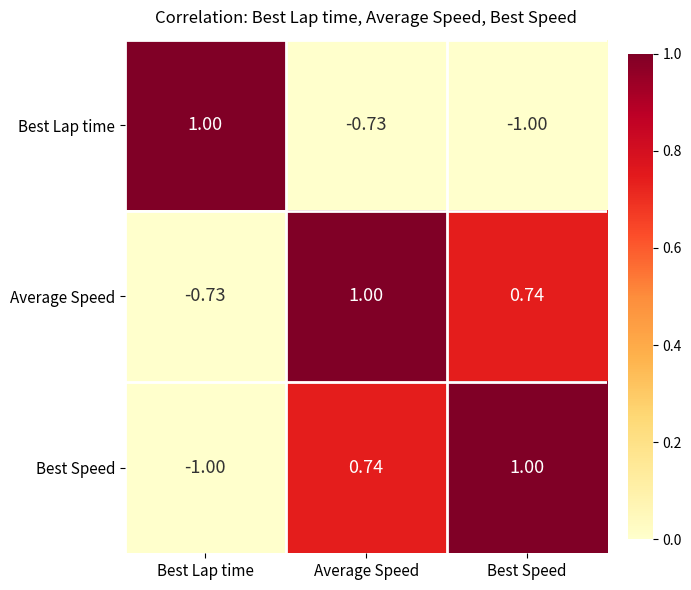

List the labels in order of Best Lap time value, smallest first.

Best Speed, Average Speed, Best Lap time